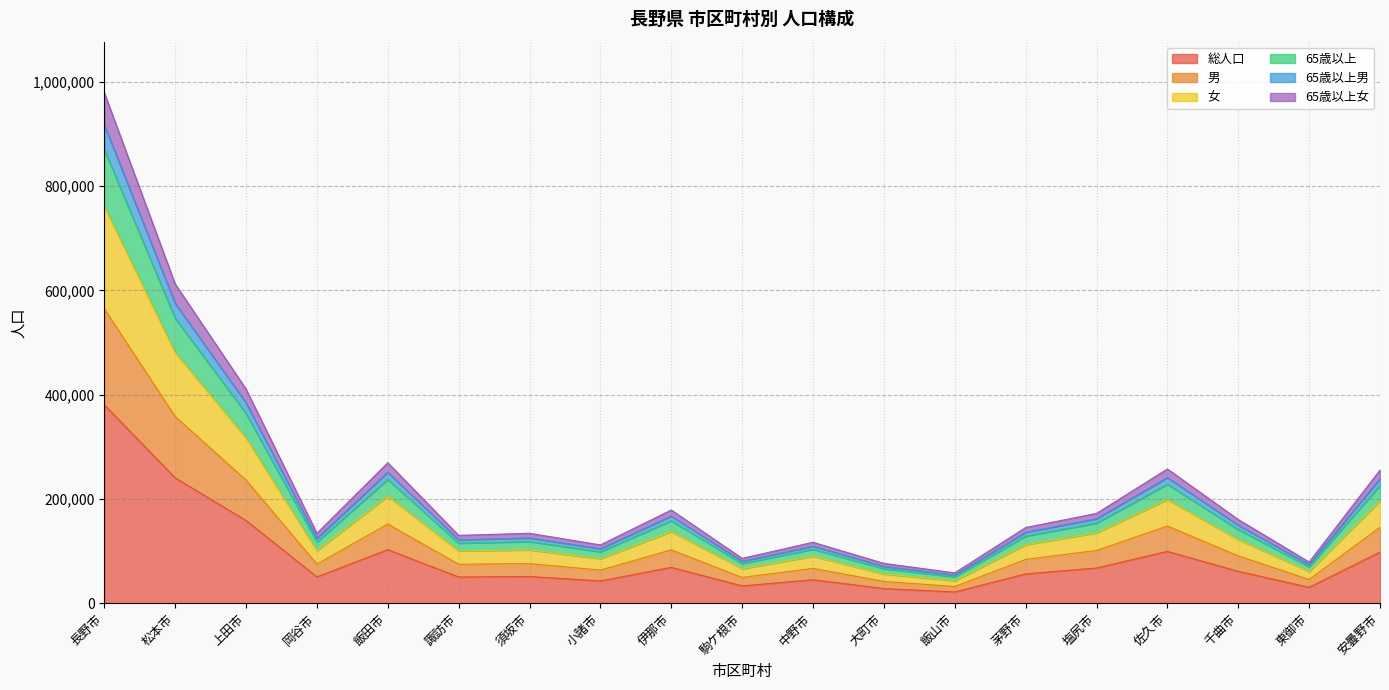

How many data points in 総人口 are less than 56107?

9